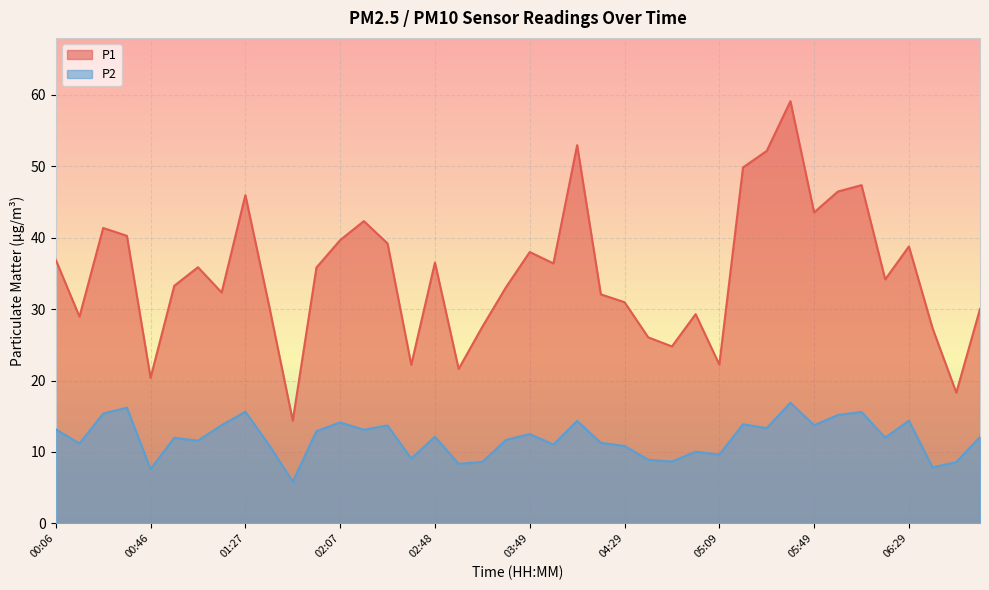

What is the approximate value of P1 at 01:07?

35.9